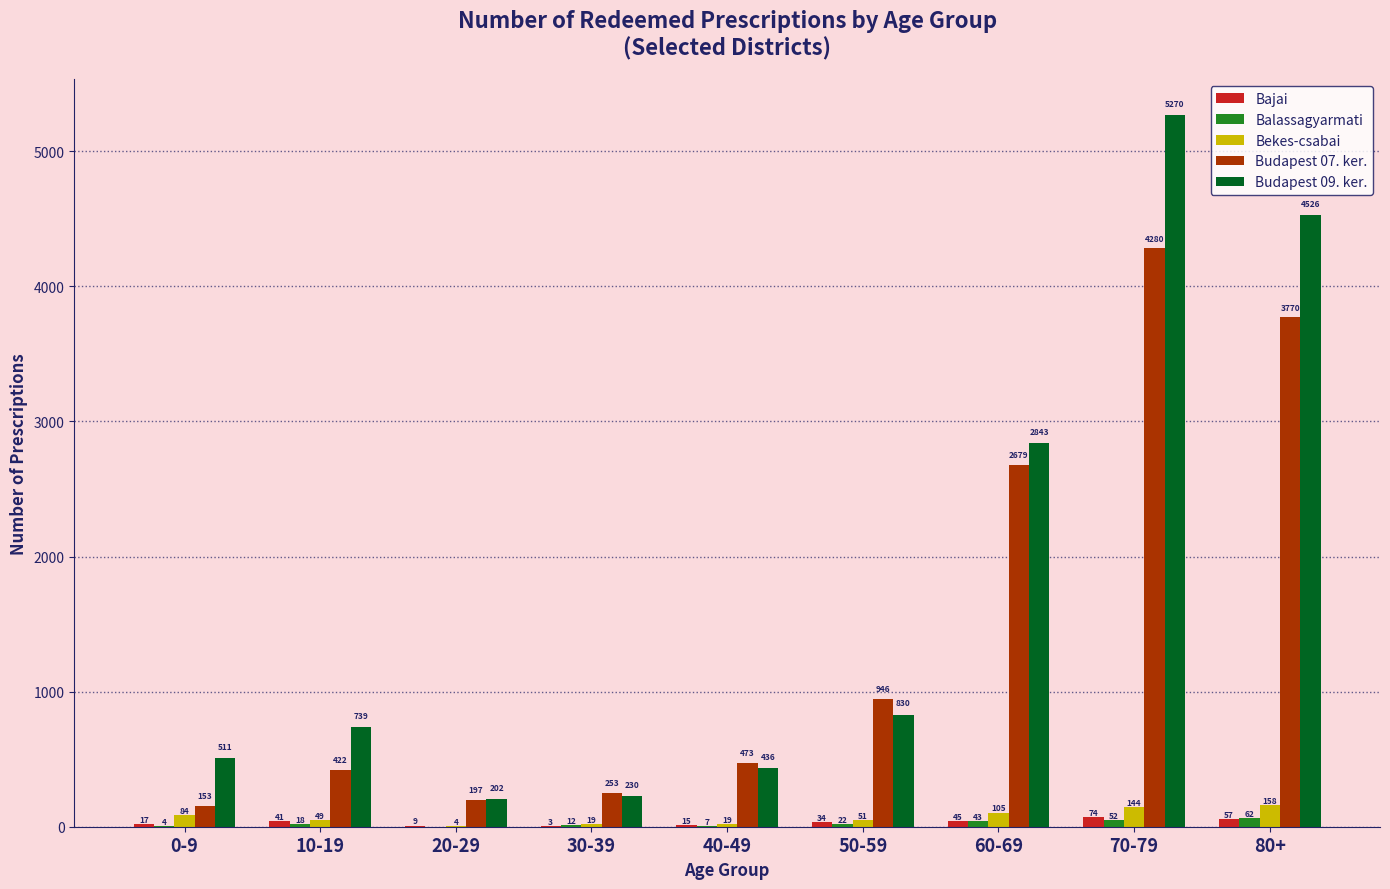

What is the sum of all Budapest 09. ker. values?

15587